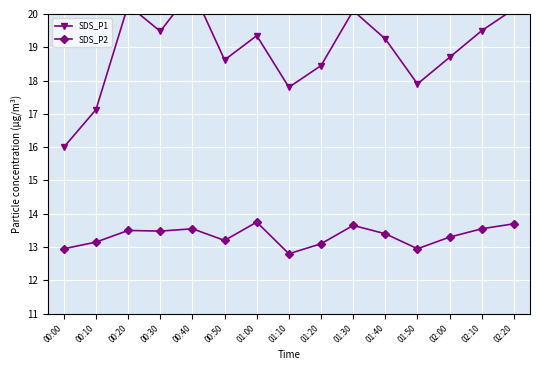

True or false: SDS_P1 has more than 0 interior local peaks.

True